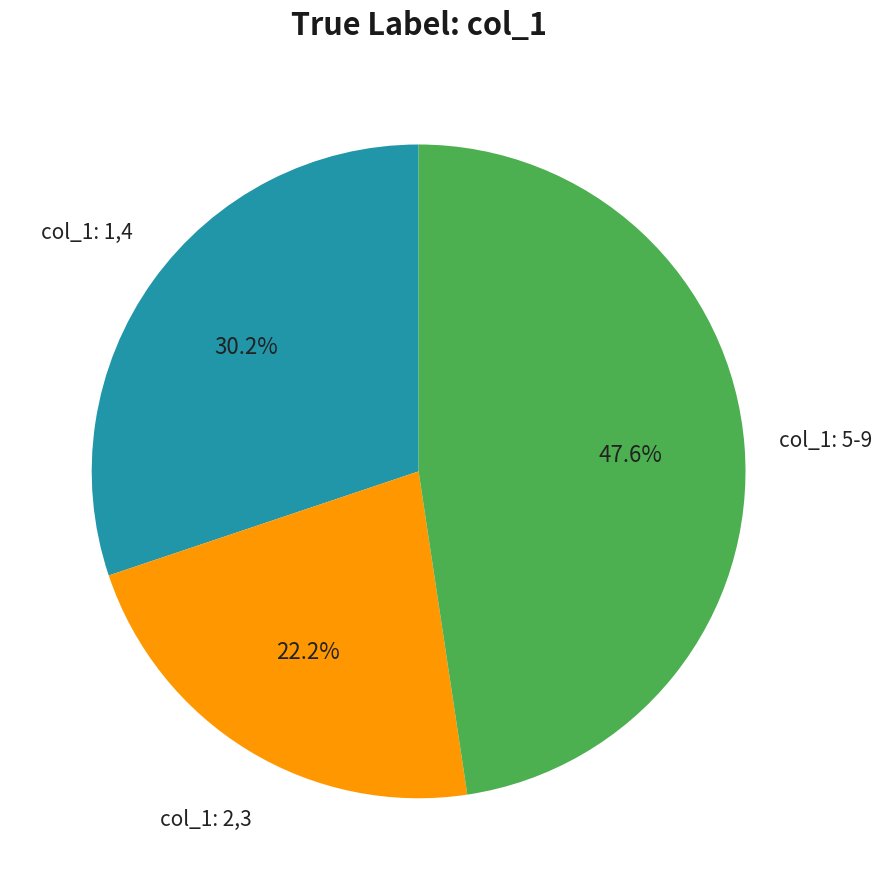

Does any single category account for the majority?

No